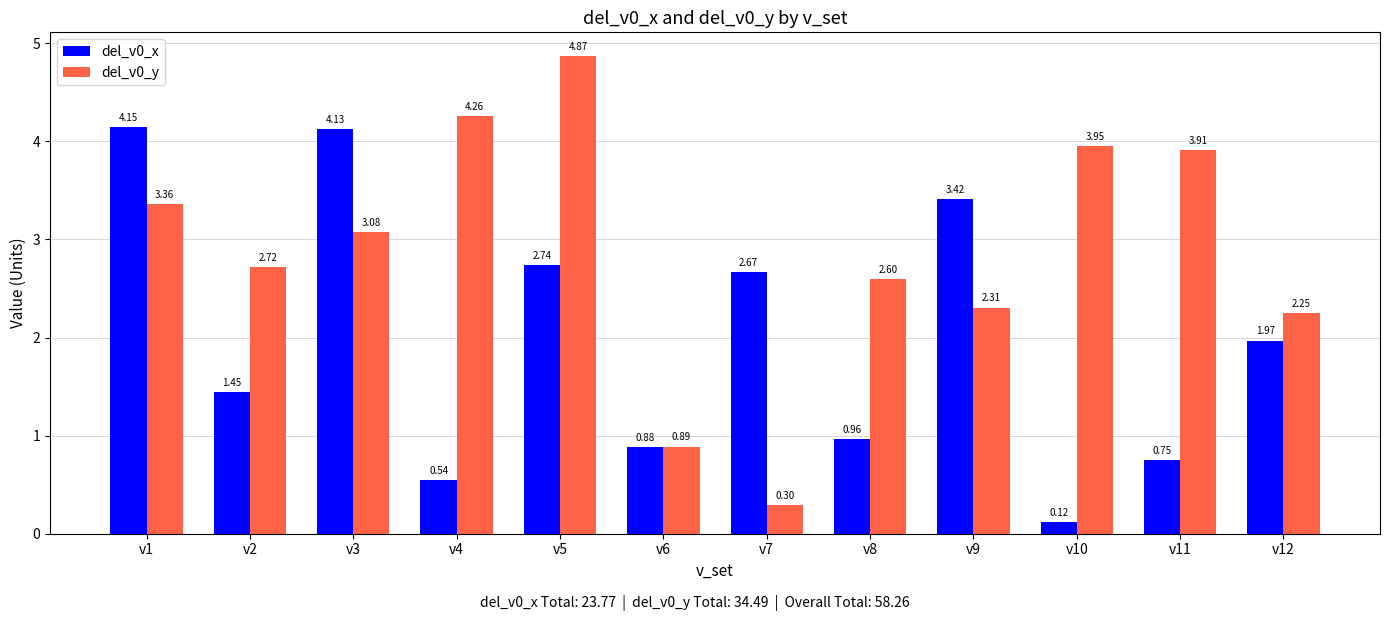

The value of del_v0_y at v9 is 1.1. True or false?

False